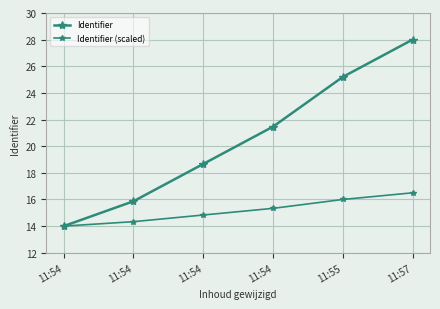

Rank the series at 11:55 from lowest to highest value.

Identifier (scaled), Identifier